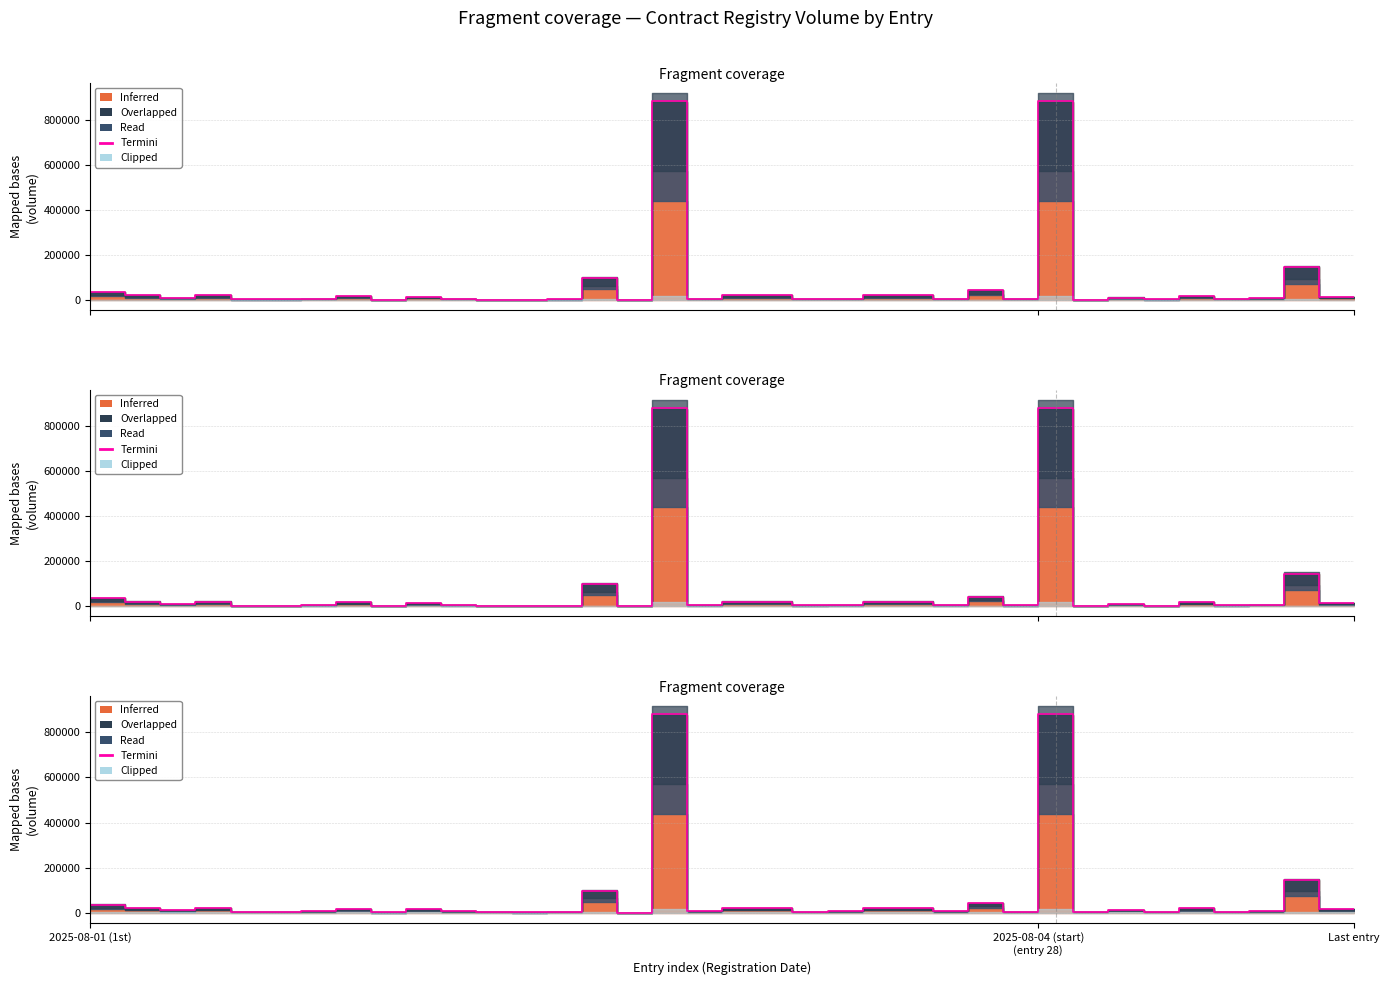

What is the value of the 30th point from the left?

10050.0